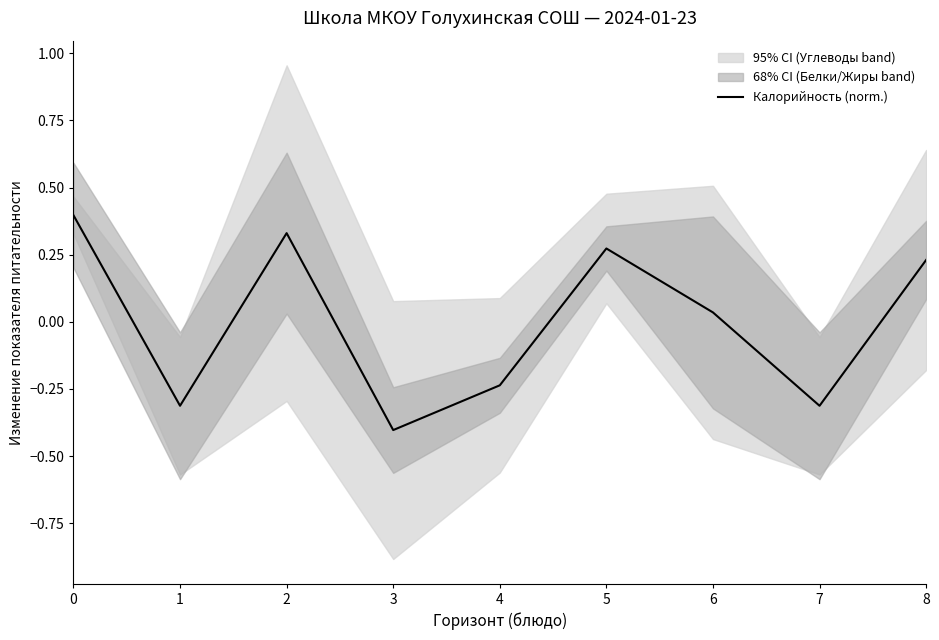

Reading left to right, extract all data points from this chart.

0=0.4	1=-0.3	2=0.3	3=-0.4	4=-0.2	5=0.3	6=0.0	7=-0.3	8=0.2